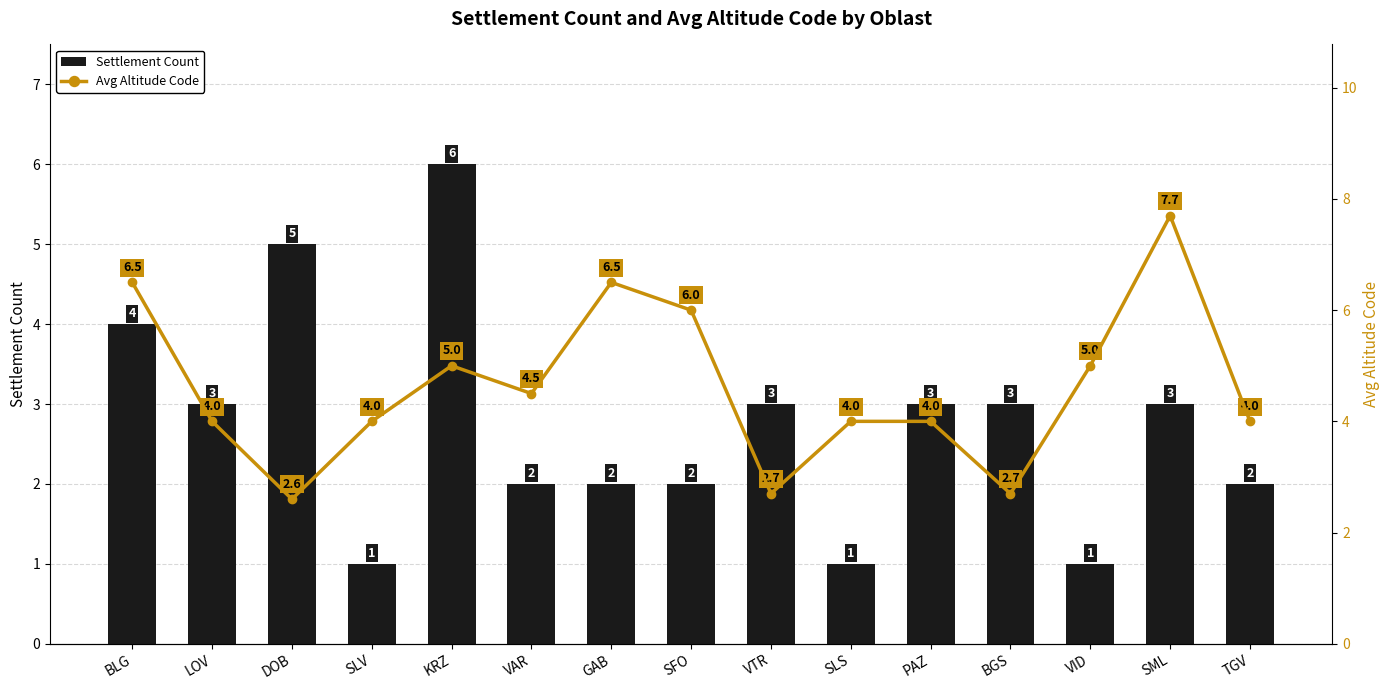

Reading left to right, transcribe all the data shown in this chart.

Settlement Count: 4.0	3.0	5.0	1.0	6.0	2.0	2.0	2.0	3.0	1.0	3.0	3.0	1.0	3.0	2.0
Avg Altitude Code: 6.5	4.0	2.6	4.0	5.0	4.5	6.5	6.0	2.7	4.0	4.0	2.7	5.0	7.7	4.0